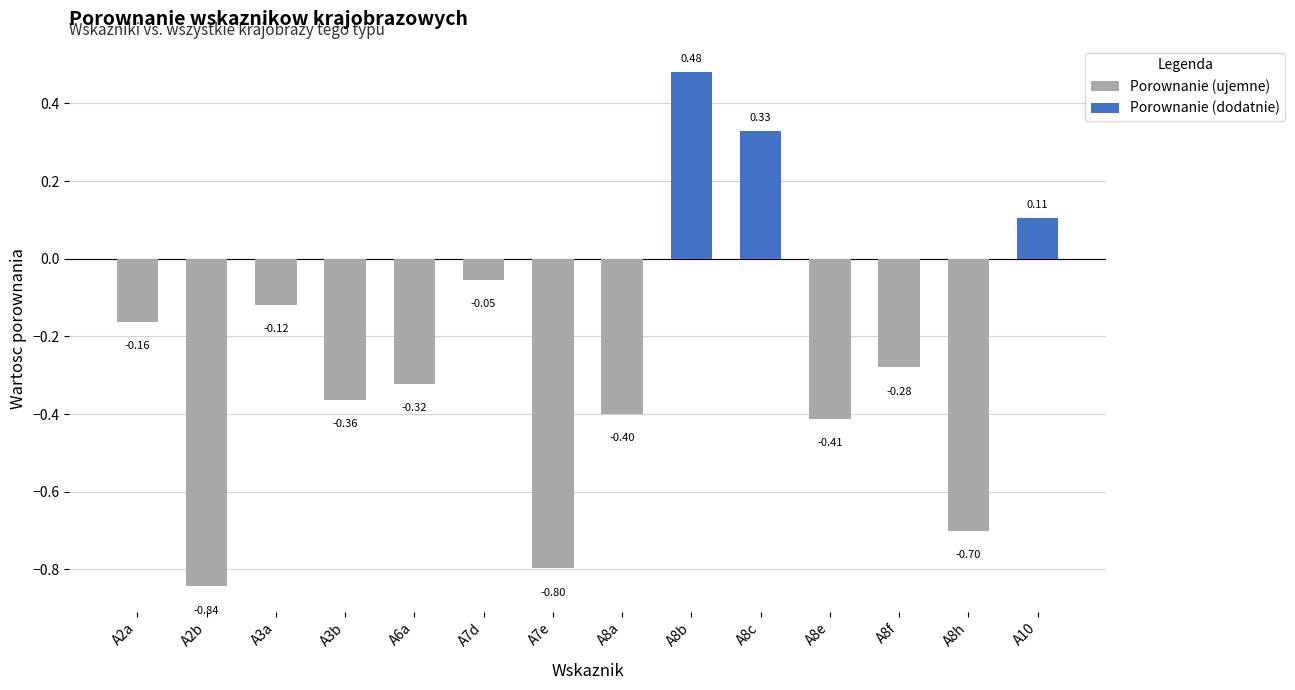

List the labels in order of Porownanie (ujemne) value, smallest first.

A2b, A7e, A8h, A8e, A8a, A3b, A6a, A8f, A2a, A3a, A7d